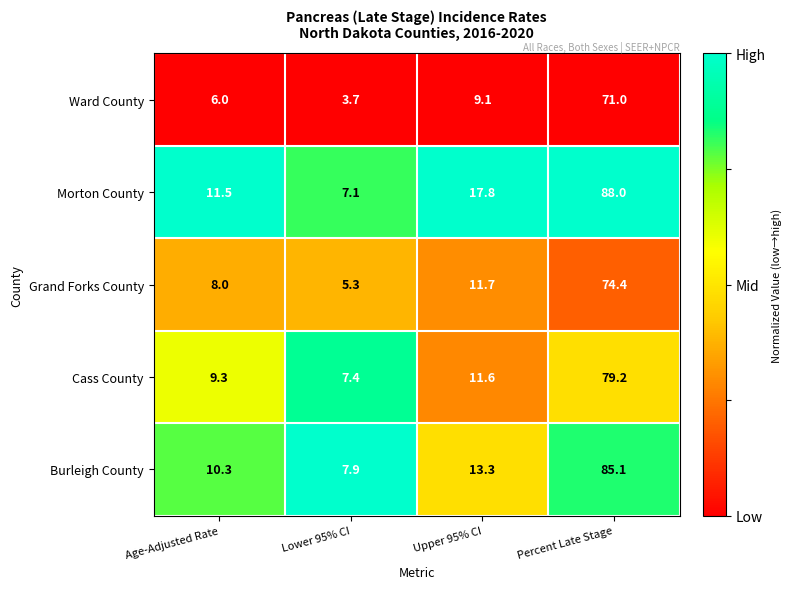

At which category is the sum across all series the highest?

Percent Late Stage